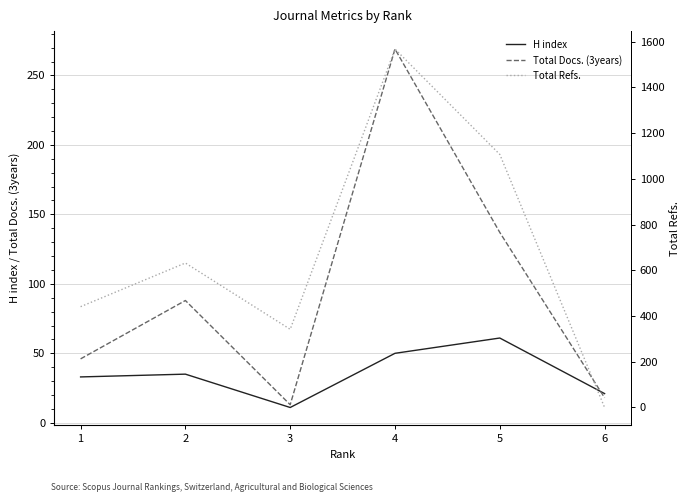

At how many categories does at least one series exceed 3?

6